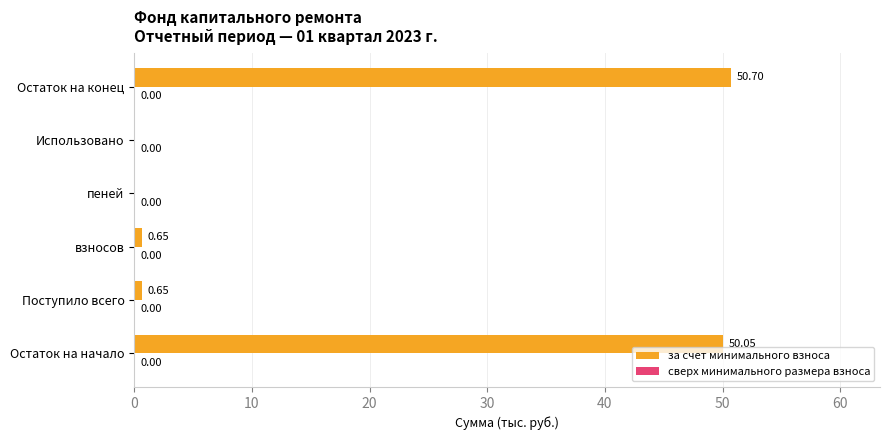

Which category has the highest value across all series?

Остаток на конец